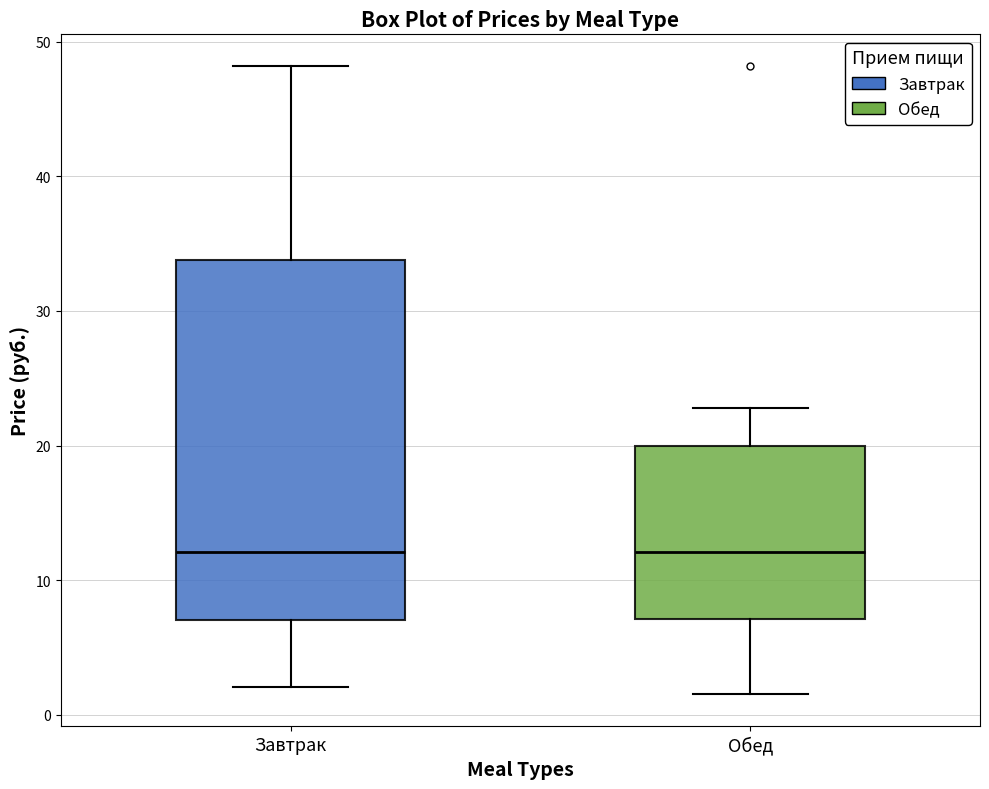

Reading left to right, read every box against the y-axis: the position of its median line, the range the box covers, and the ends of its whiskers. The values are not printed on the chart, so give them approximately, as read against the axis.

Завтрак: median 12, box 7 to 34, whiskers 2 to 48
Обед: median 12, box 7 to 20, whiskers 2 to 23